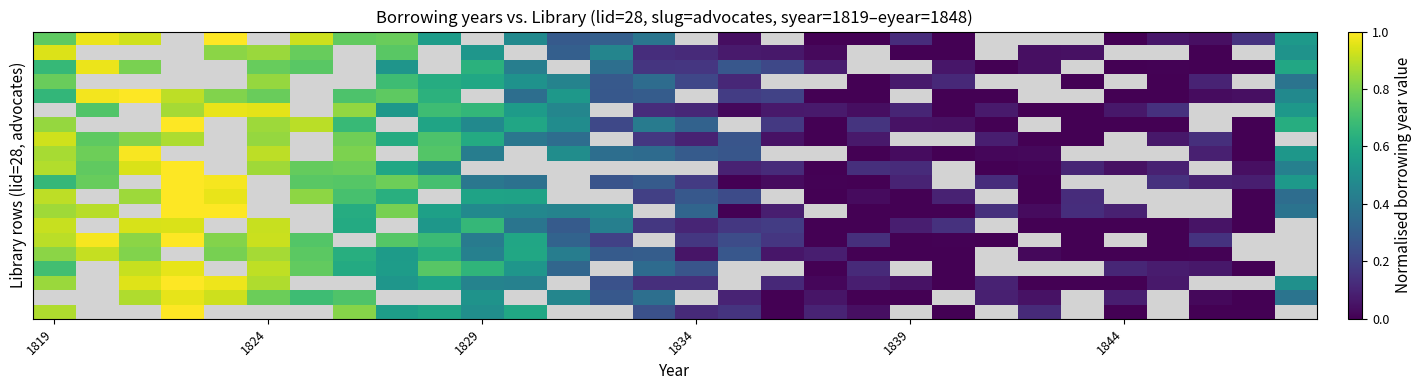

What is the difference between the highest and lowest values at 17?

0.2